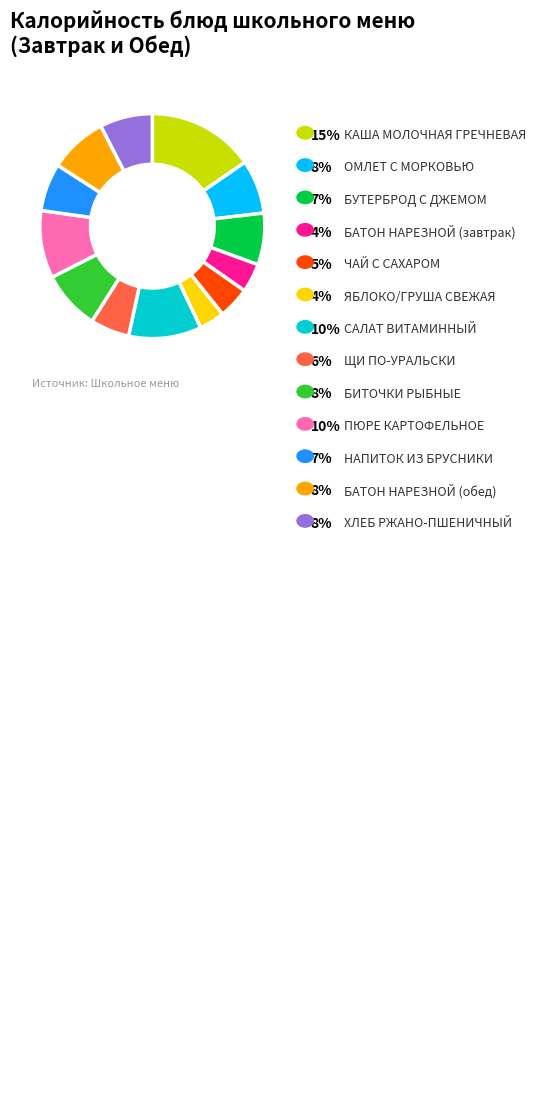

Is there any slice that represents more than half of the pie?

No